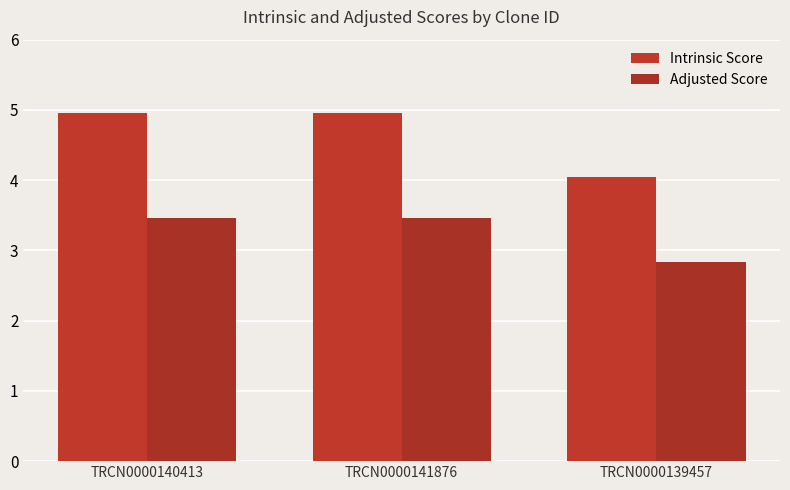

Reading left to right, transcribe all the data shown in this chart.

Intrinsic Score: TRCN0000140413=5.0	TRCN0000141876=5.0	TRCN0000139457=4.0
Adjusted Score: TRCN0000140413=3.5	TRCN0000141876=3.5	TRCN0000139457=2.8